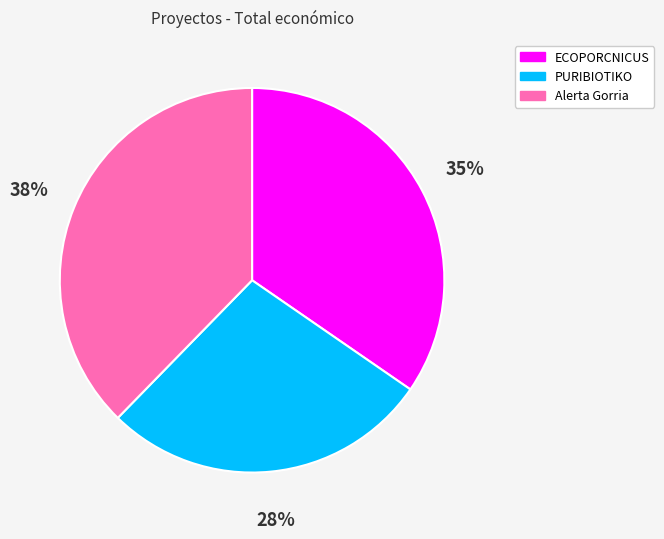

How many segments does this pie chart have?

3